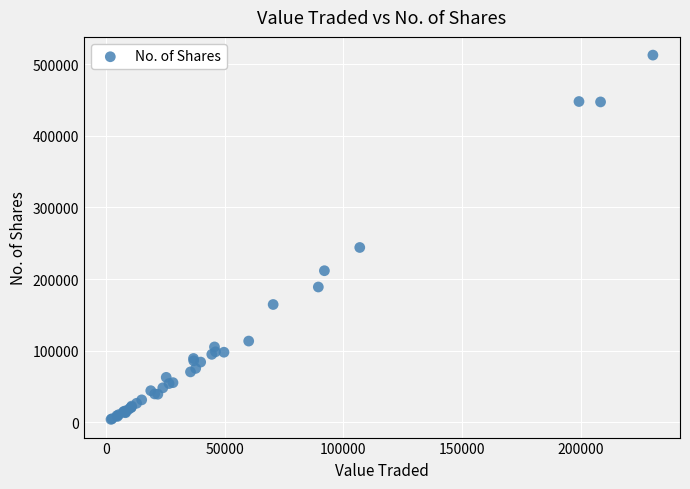

What Y value in the scatter plot is closest to 258396?

244100